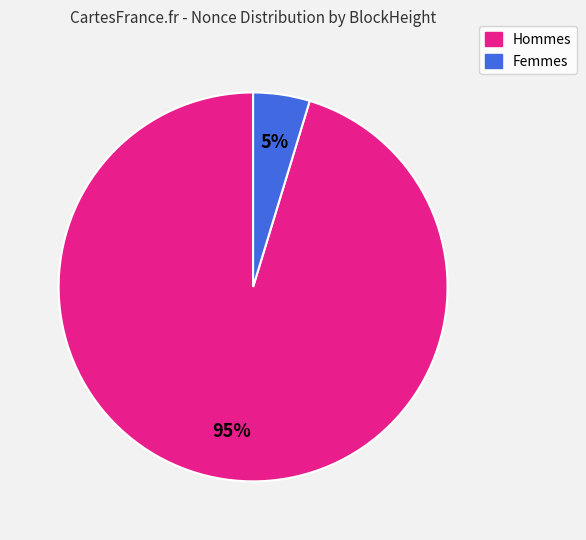

To the nearest percent, what is the average slice percentage?

50%